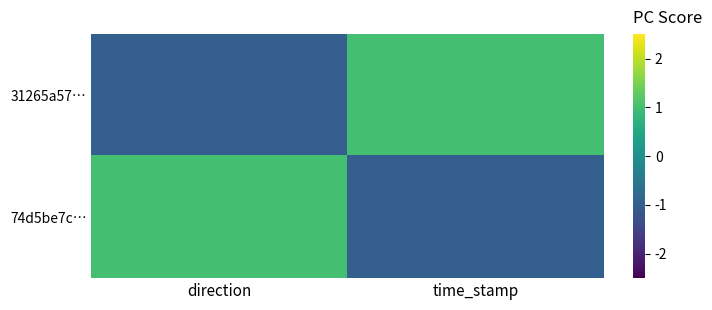

Which series has the widest spread of values?

31265a57…